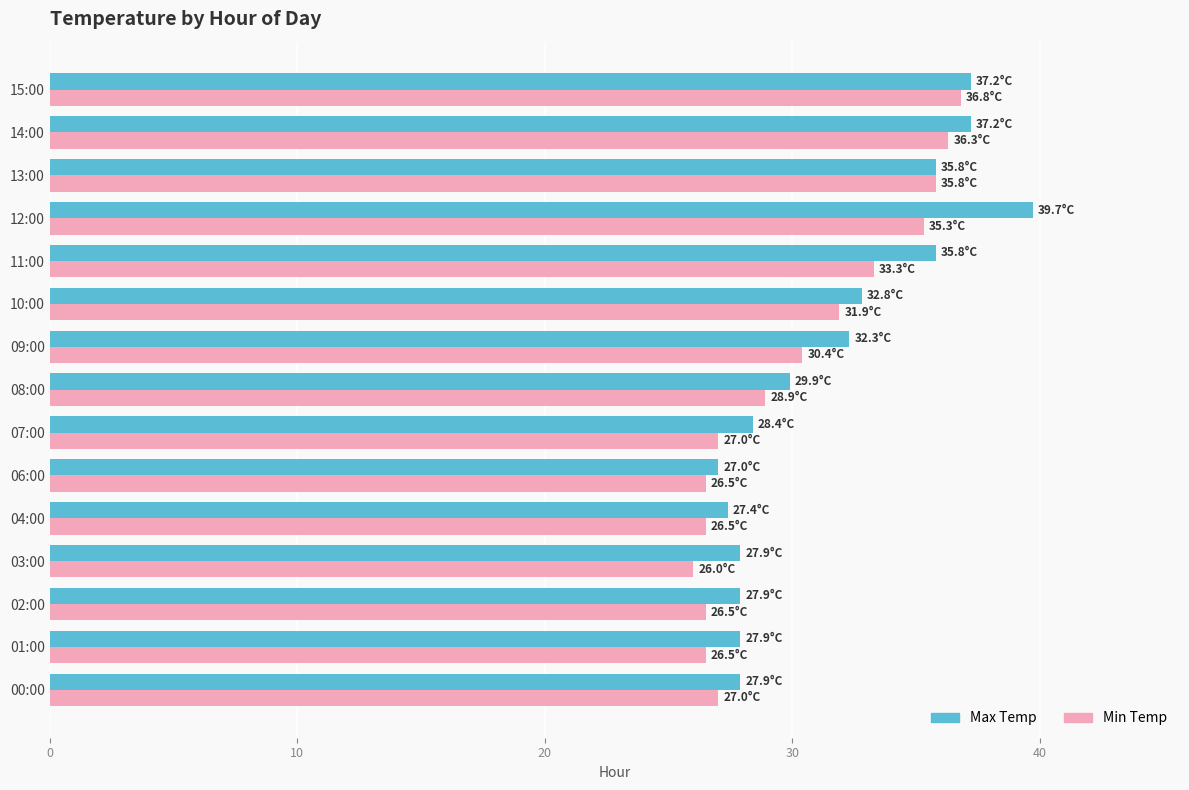

How many values in the Max Temp series exceed 29?

8